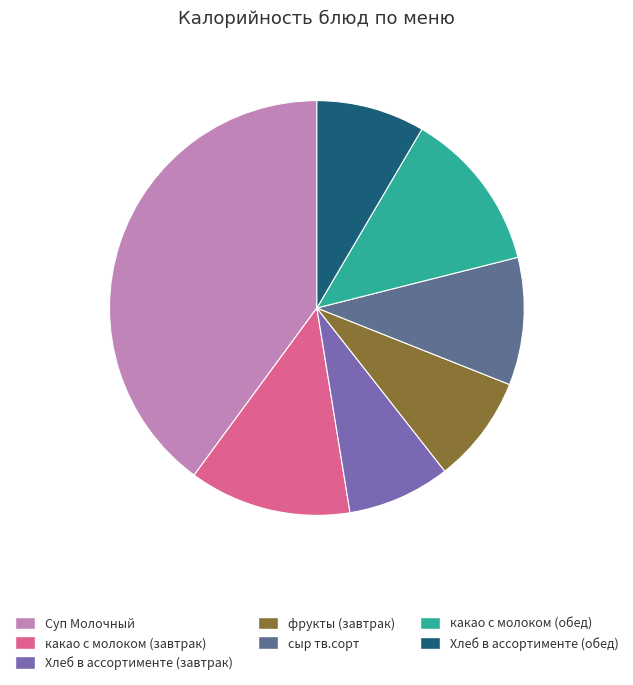

Which has a higher value, сыр тв.сорт or фрукты (завтрак)?

сыр тв.сорт